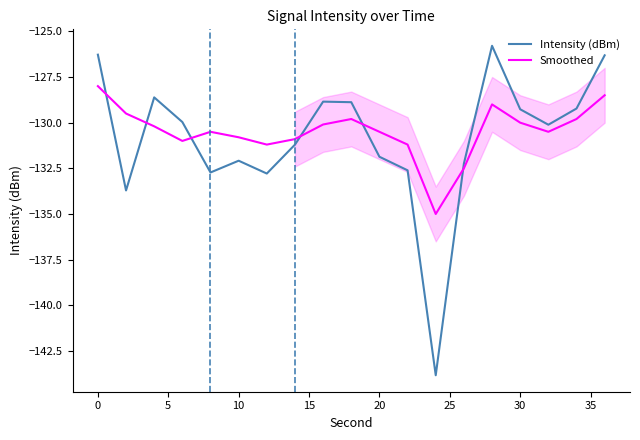

What is the greatest value displayed?

-125.8